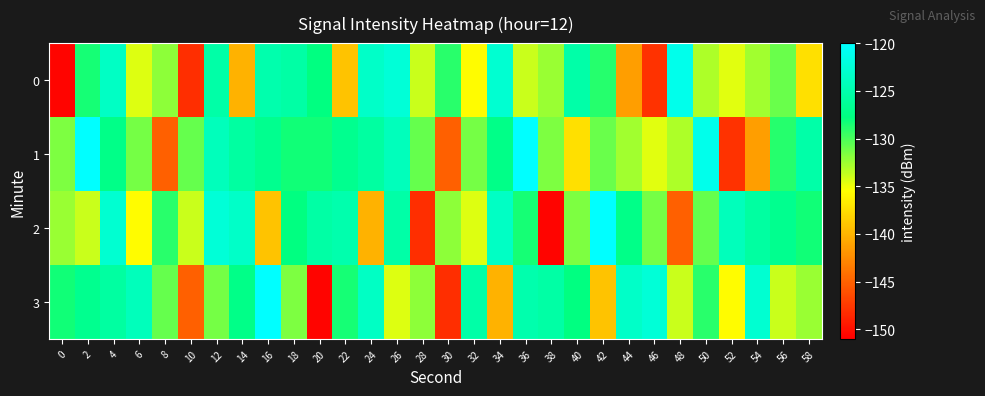

At 18, list the series in order from largest to smallest.

0, 2, 1, 3